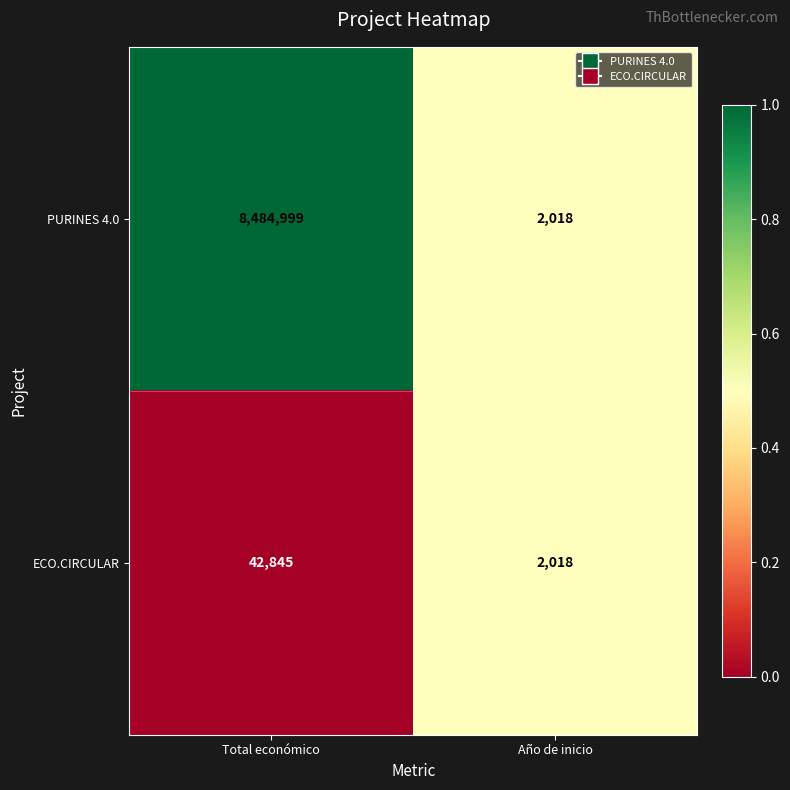

At which category is the sum across all series the highest?

Total económico